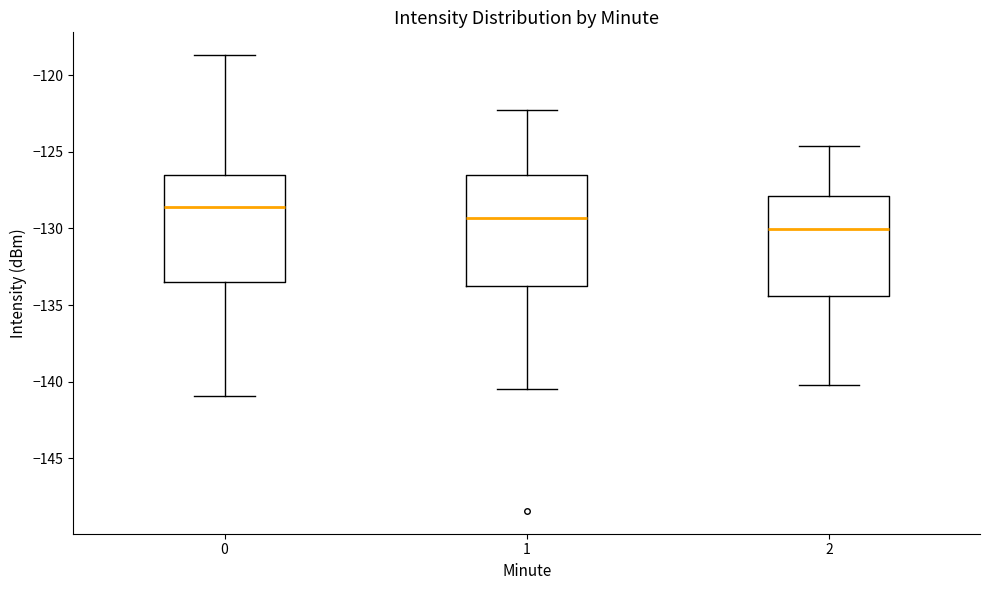

Reading left to right, read every box against the y-axis: the position of its median line, the range the box covers, and the ends of its whiskers. The values are not printed on the chart, so give them approximately, as read against the axis.

0: median -128.5, box -133.5 to -126.5, whiskers -141.0 to -118.5
1: median -129.5, box -134.0 to -126.5, whiskers -140.5 to -122.5
2: median -130.0, box -134.5 to -128.0, whiskers -140.0 to -124.5